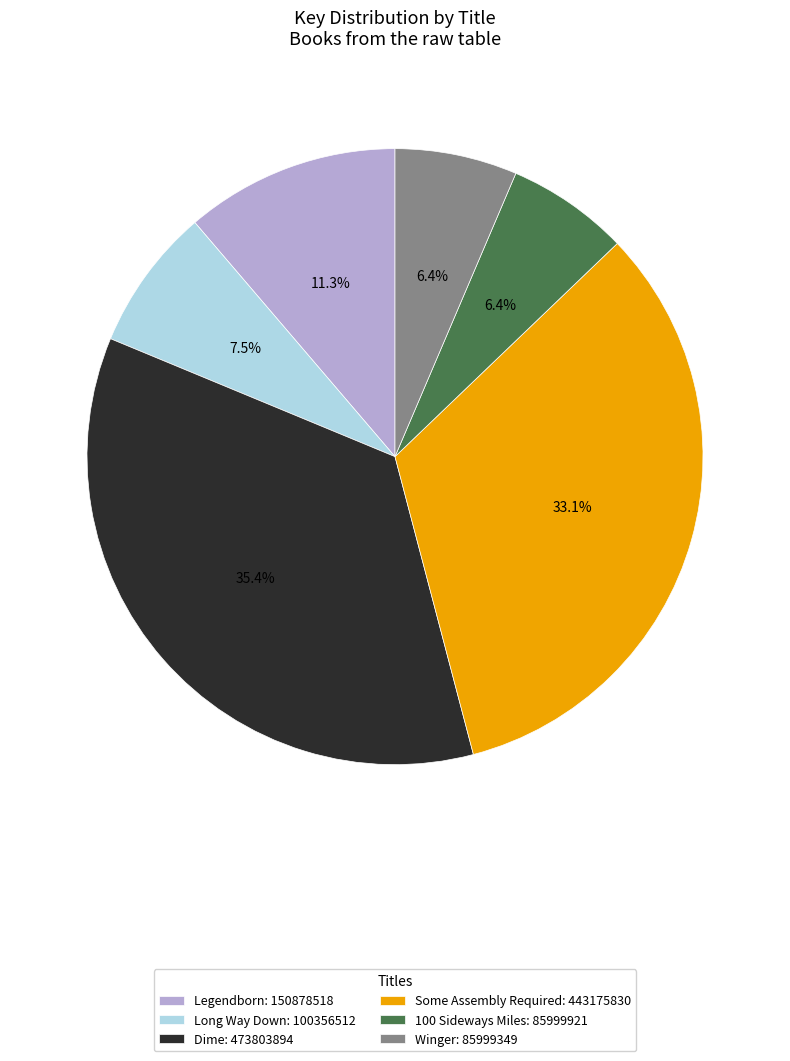

Is there a majority slice in this chart?

No